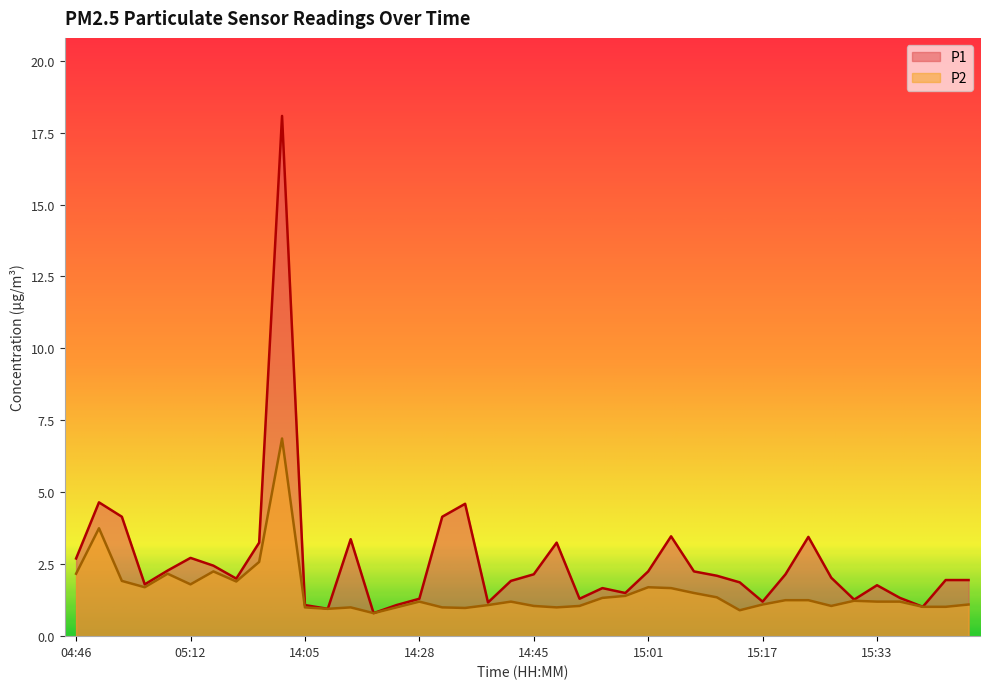

Which has a higher value, 04:46 or 15:26?

04:46